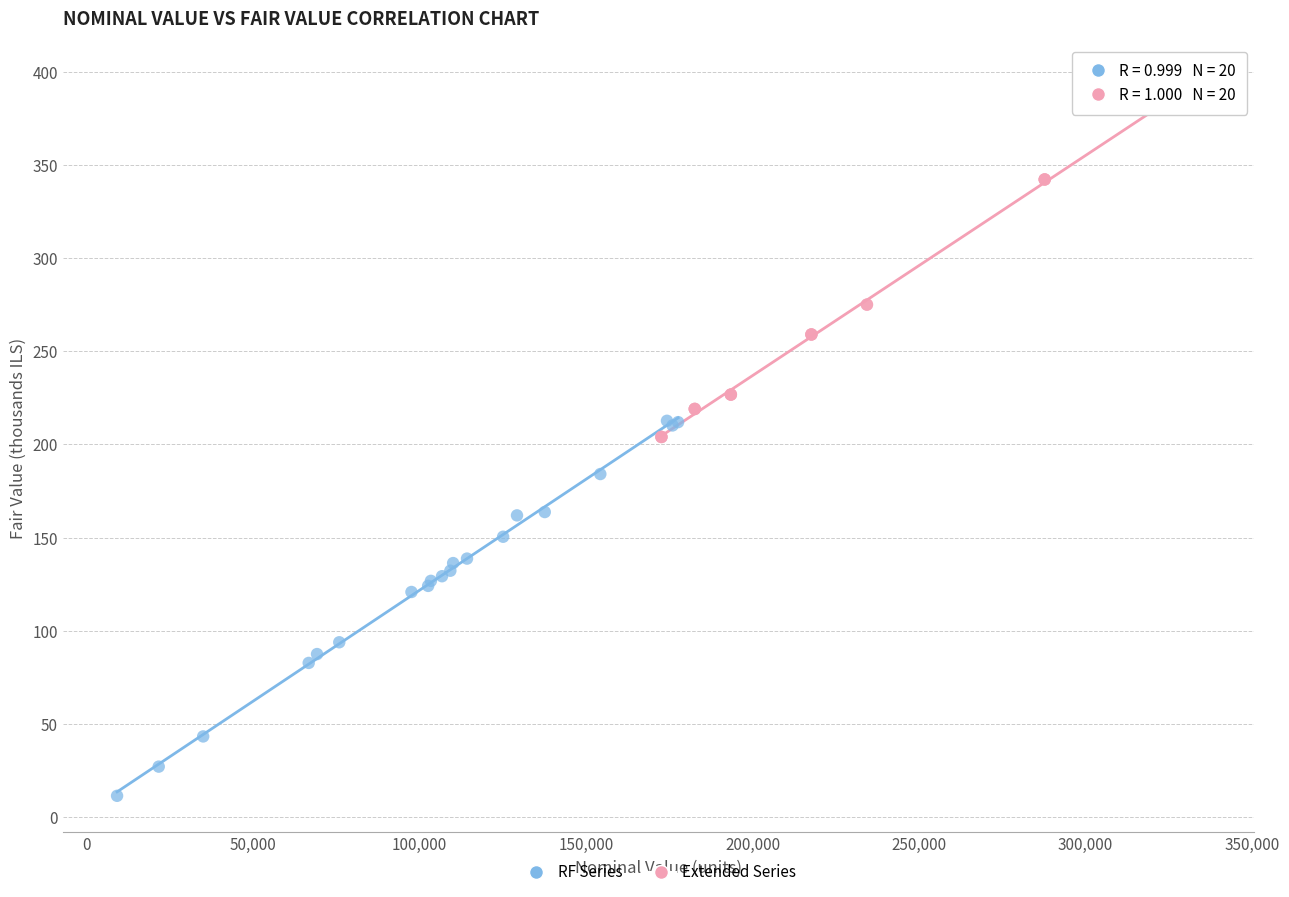

Which series has the largest Y range (max minus min)?

RF Series